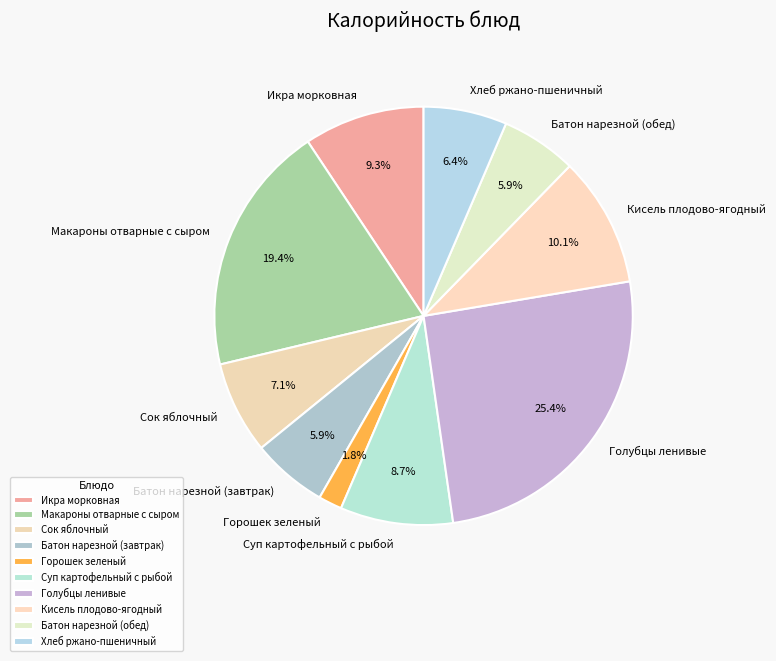

Is it true that Суп картофельный с рыбой is 9% of the pie?

True